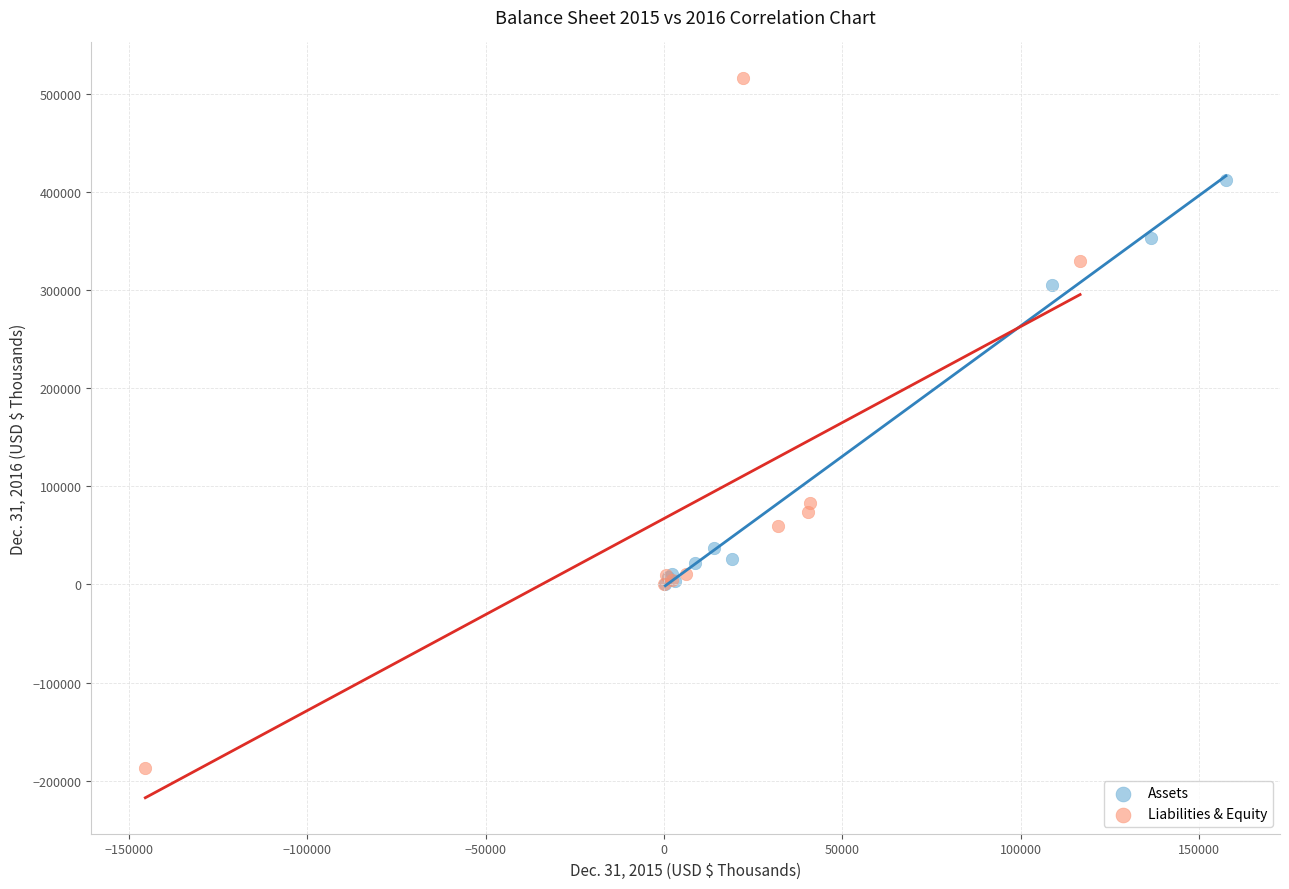

Which series has the largest Y range (max minus min)?

Liabilities & Equity